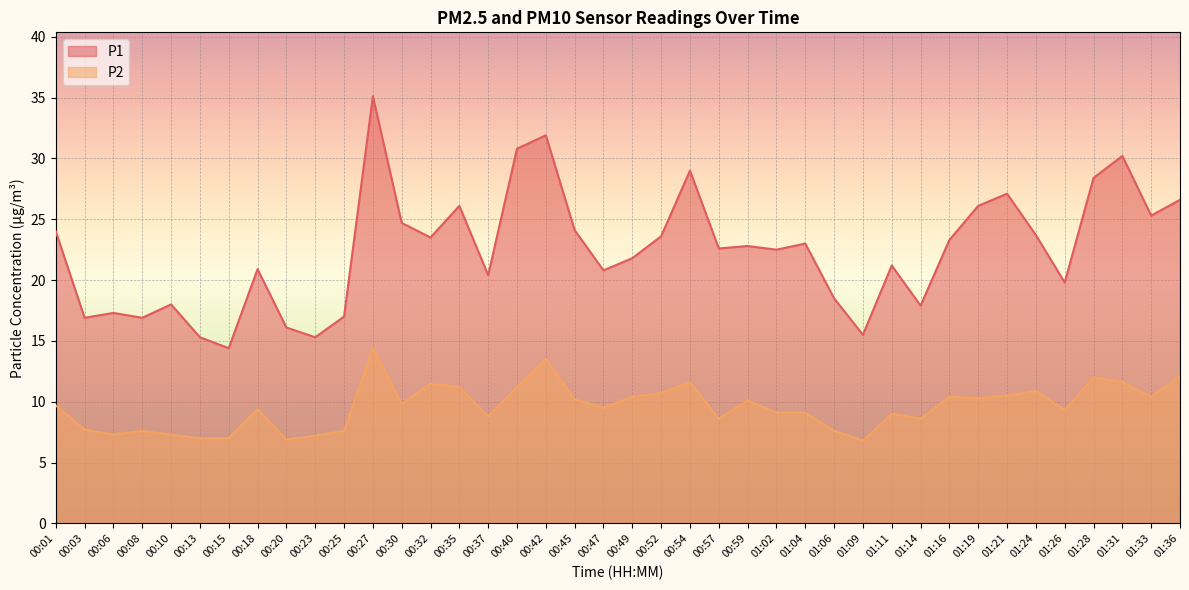

What is the minimum value for P1?

14.4